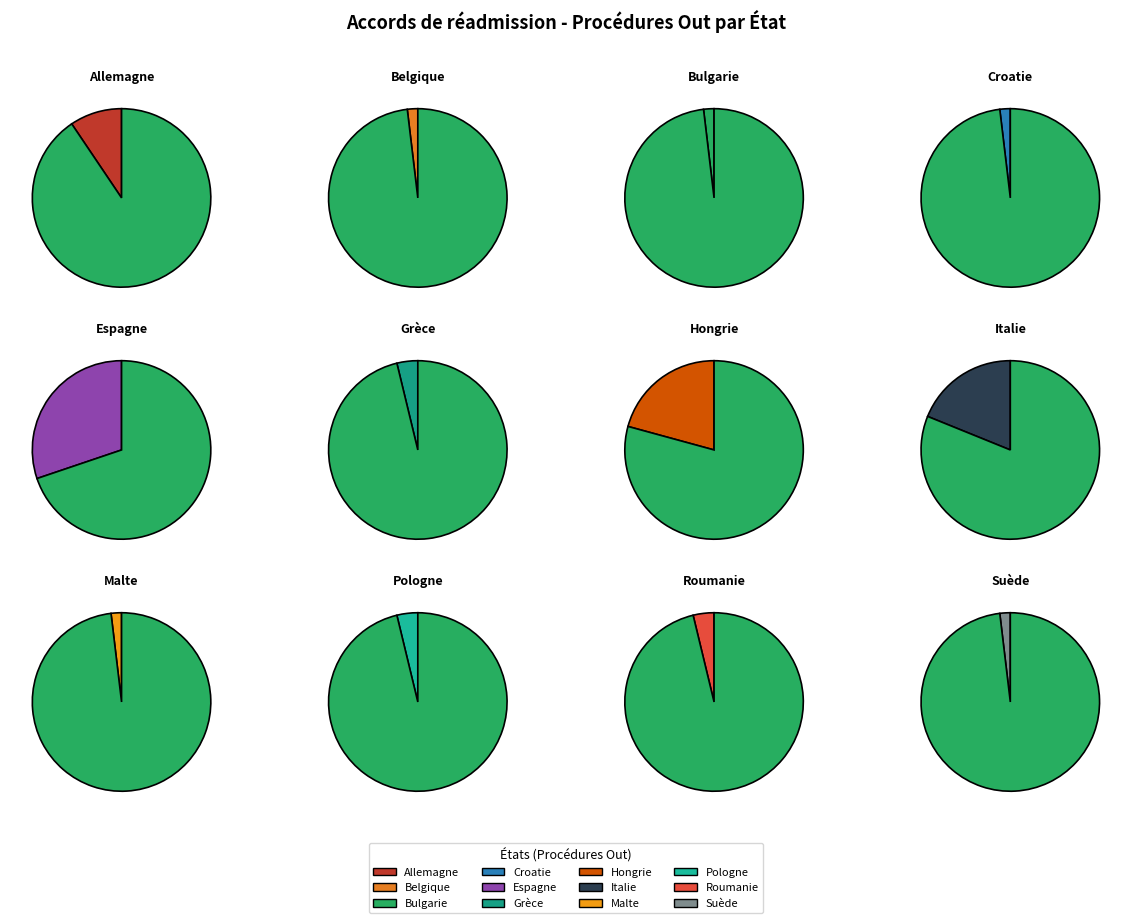

Combined, what portion of the pie is Espagne and Belgique?

32.1%